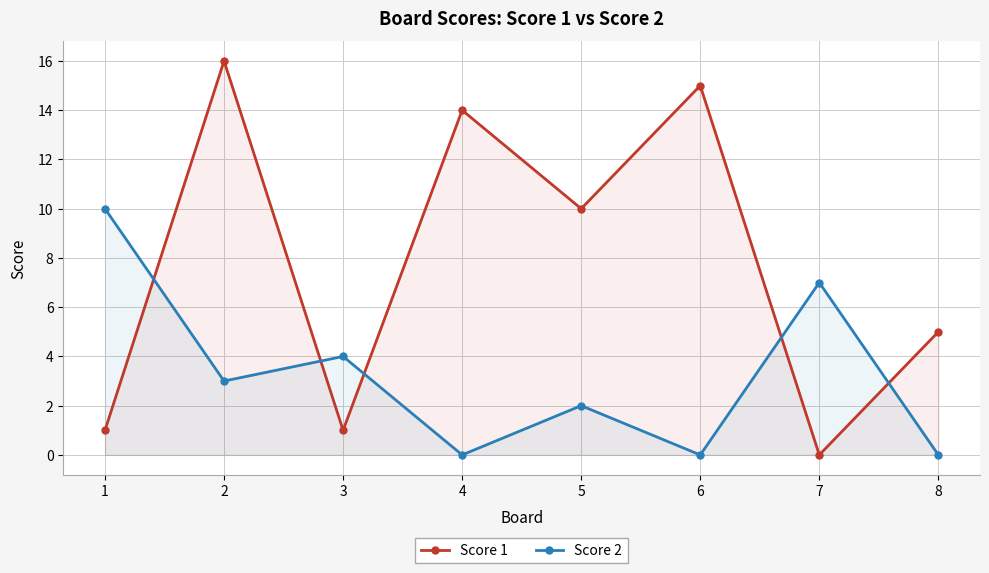

At which category is the sum across all series the highest?

2